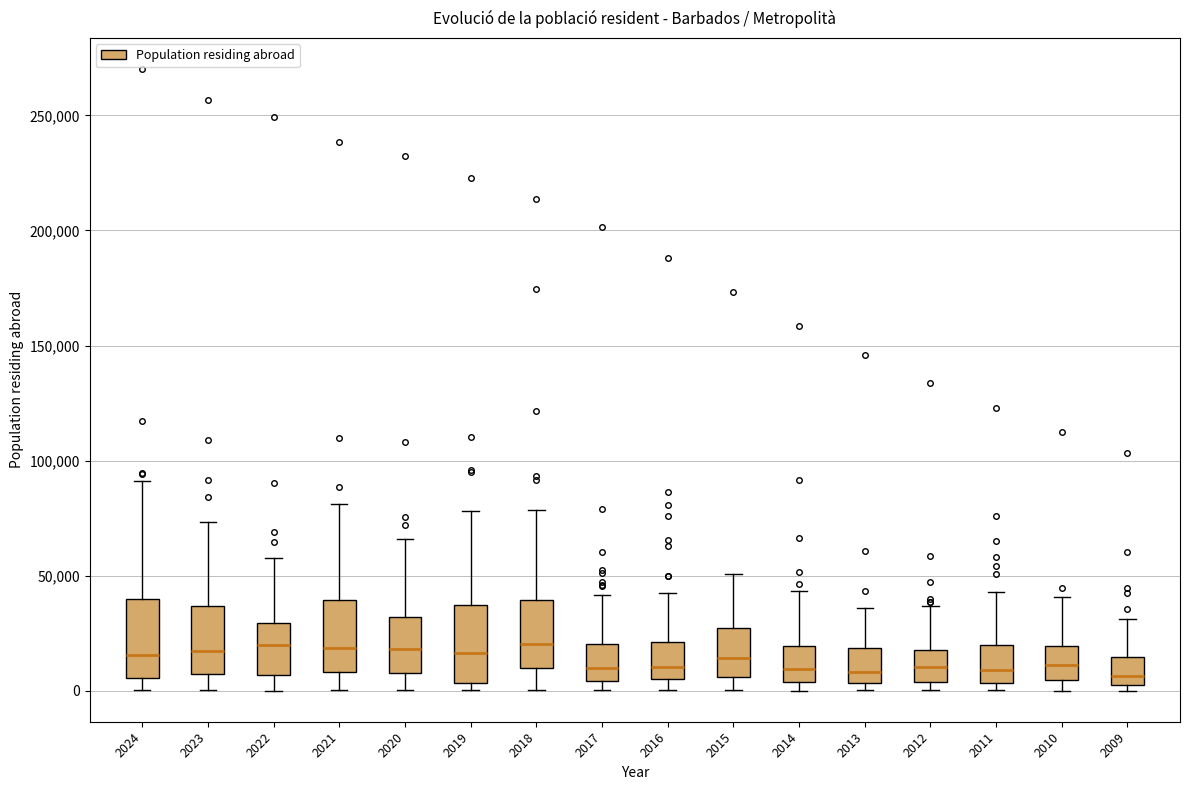

Where is the lower edge of the box at x = 2009 on the y-axis? The values are not printed on the chart, so give them approximately, as read against the axis.

5000